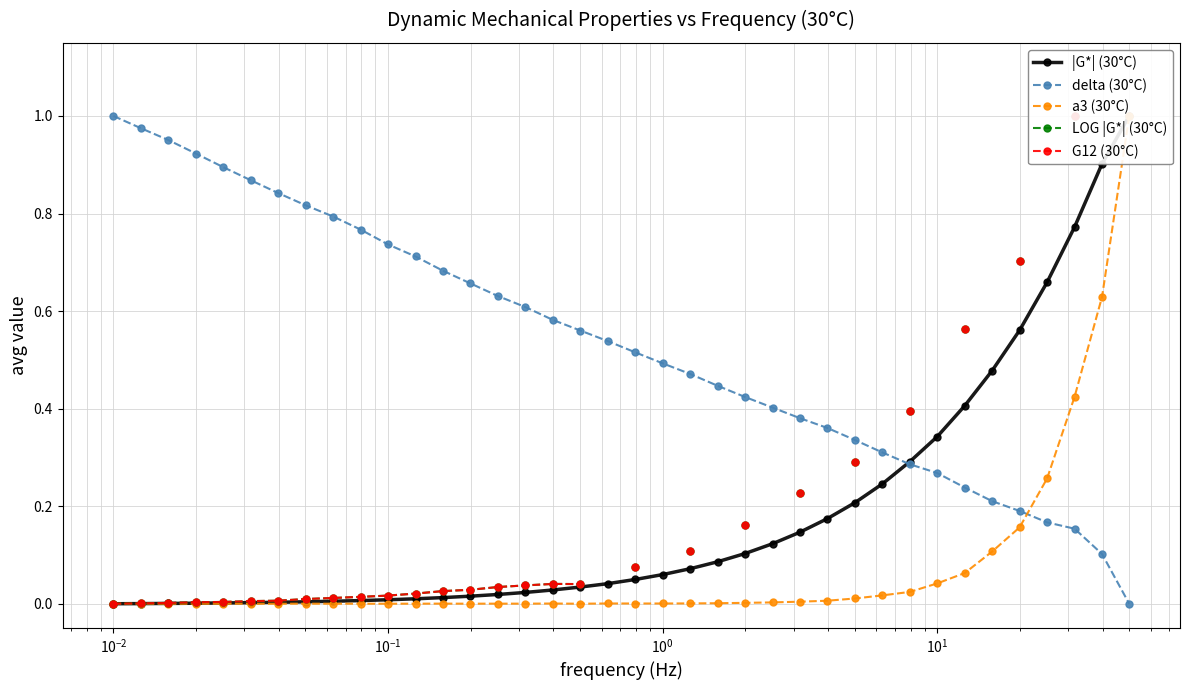

How many data points in delta (30°C) are above 0?

37